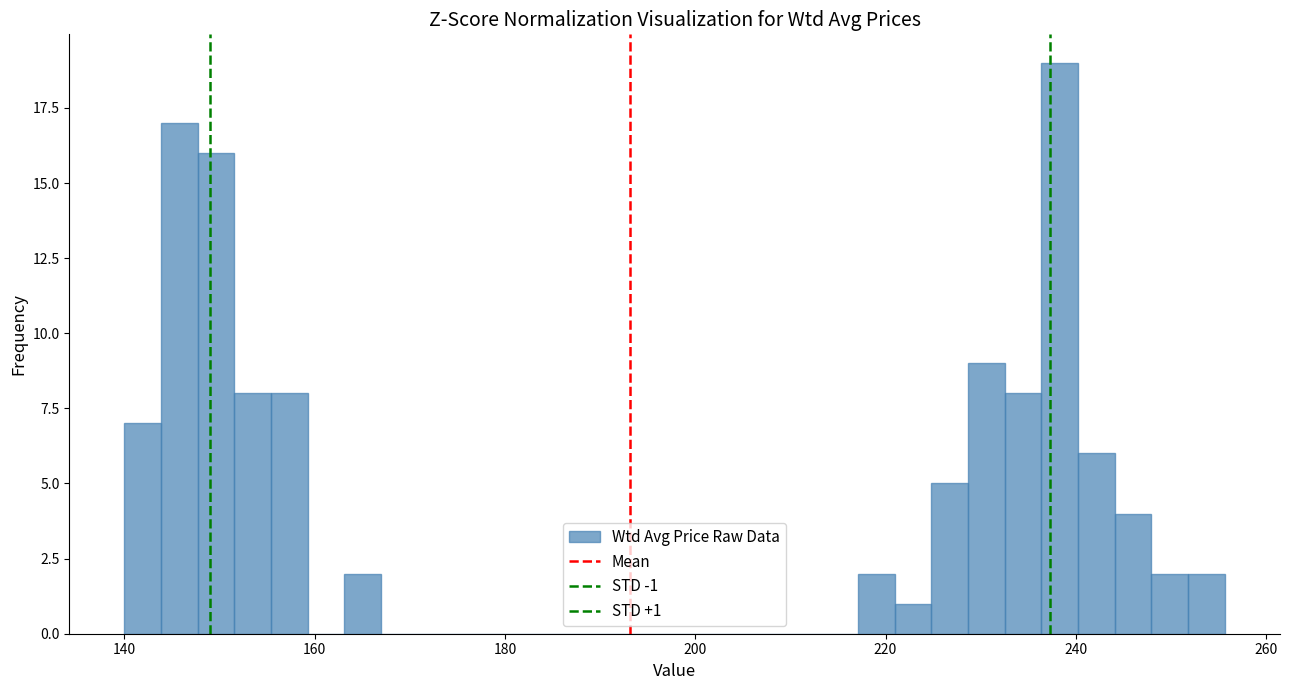

Read against the x-axis, roughly where is the centre of the tallest bar?

238